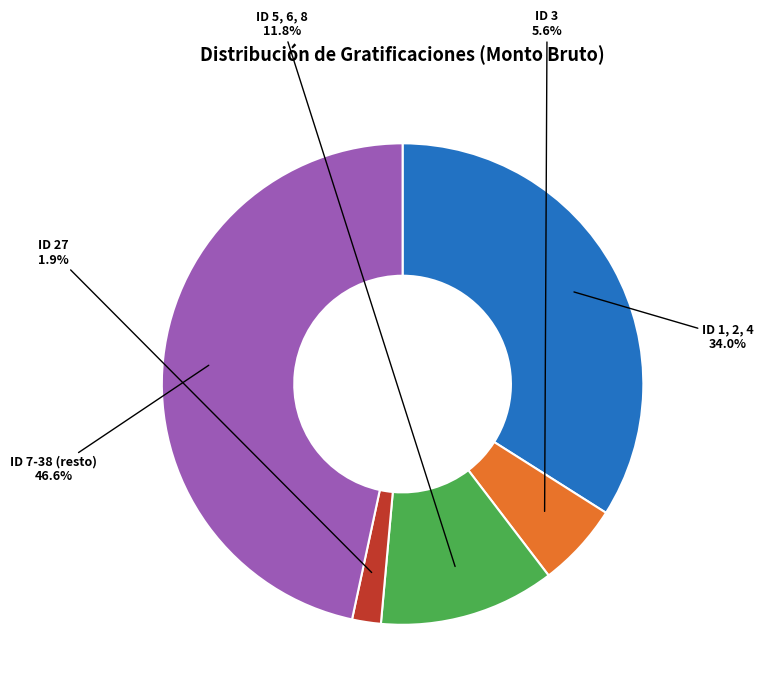

Count the number of slices in the pie.

5